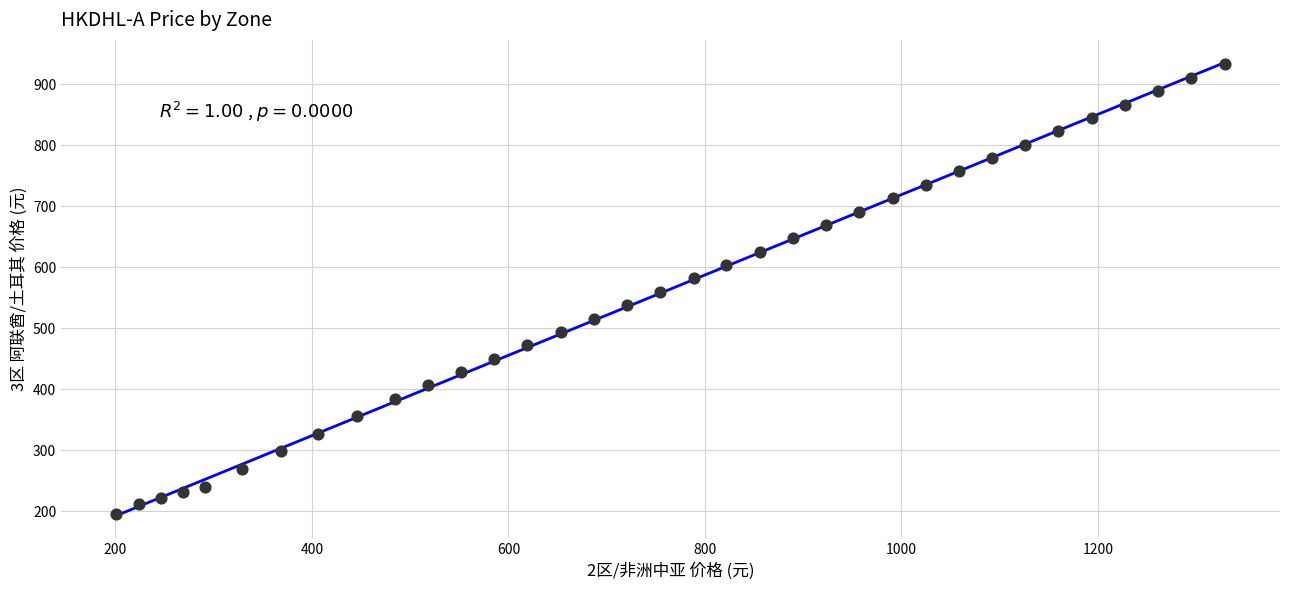

What is the range of Y values (max minus min)?

737.8